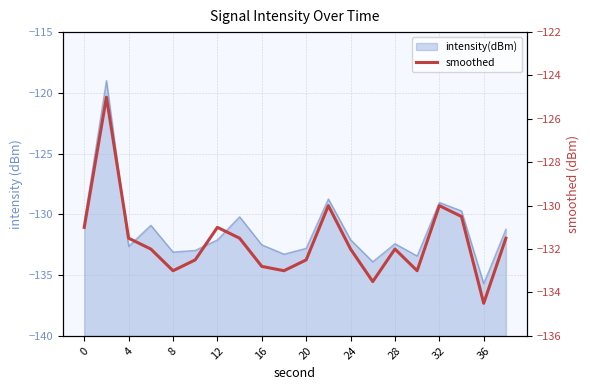

Is it true that the value at 24 is -184.1?

False